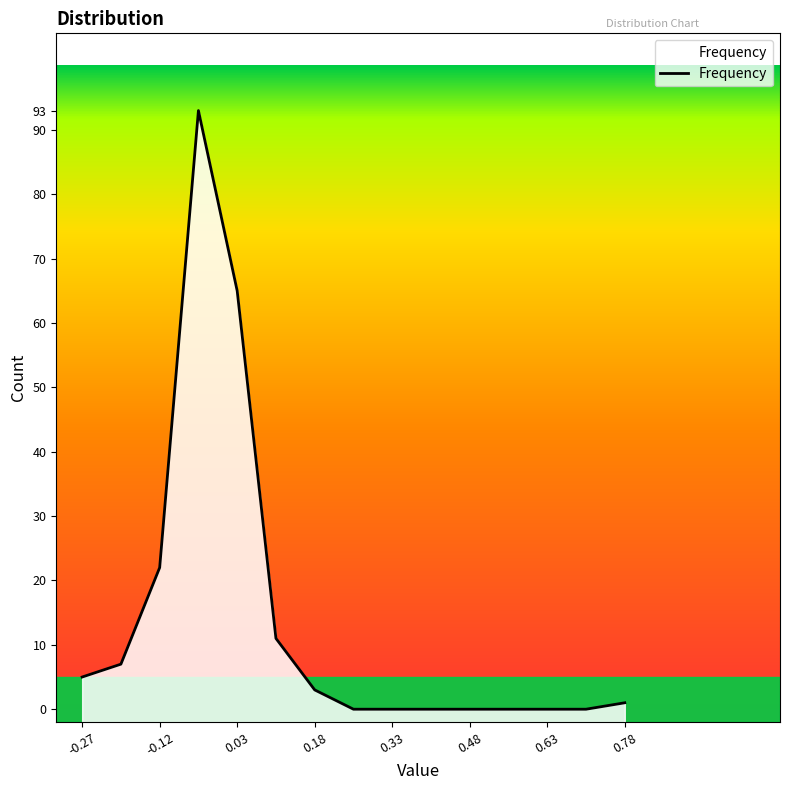

How many data points are above 1?

7